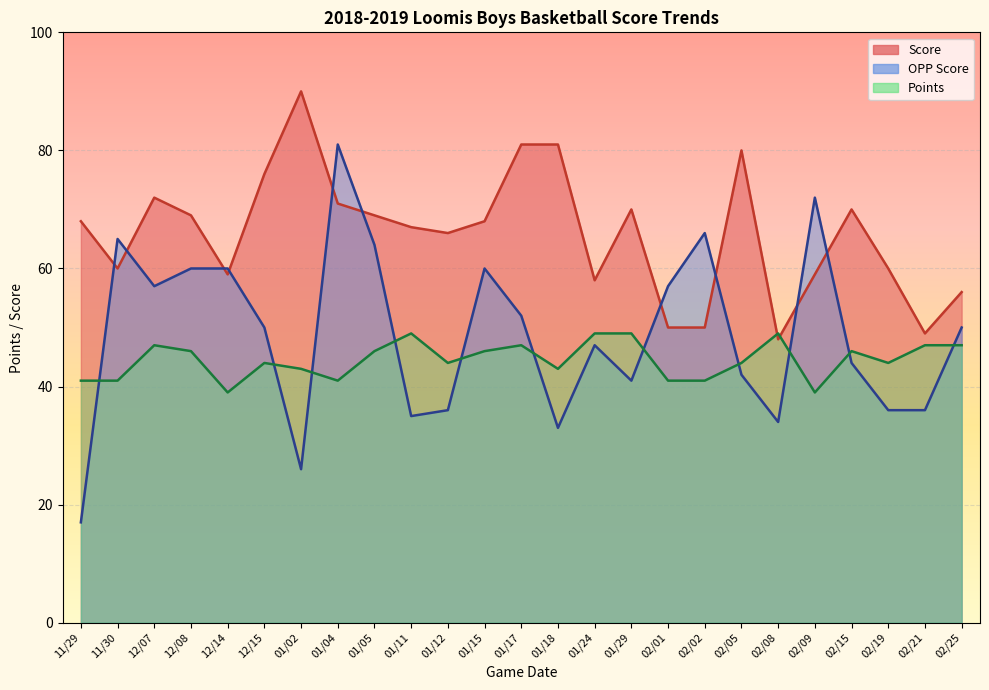

Between which two adjacent categories do Points and Score first intersect?

02/05 and 02/08